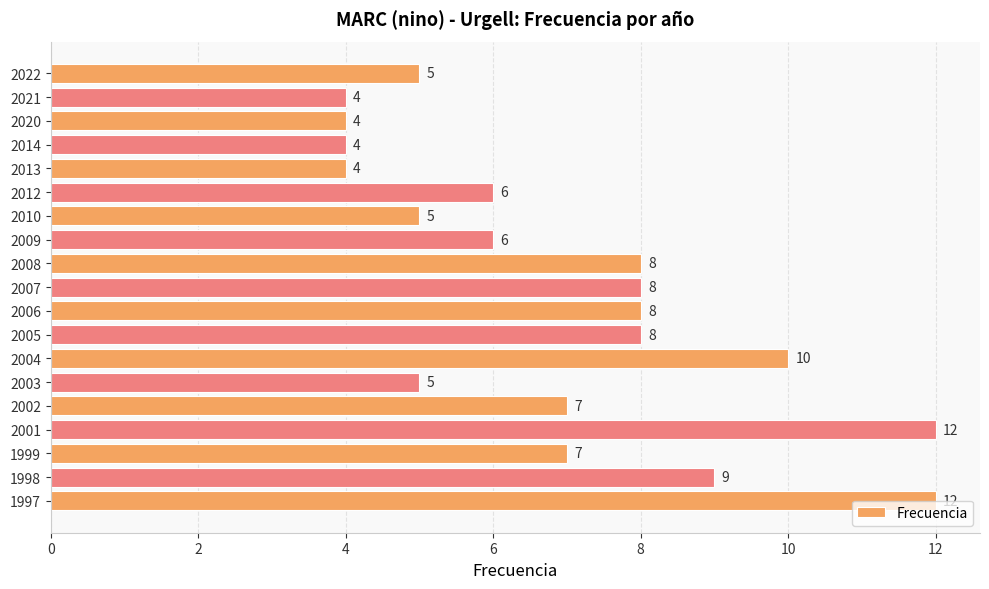

True or false: the data shows 16 at 2004.

False